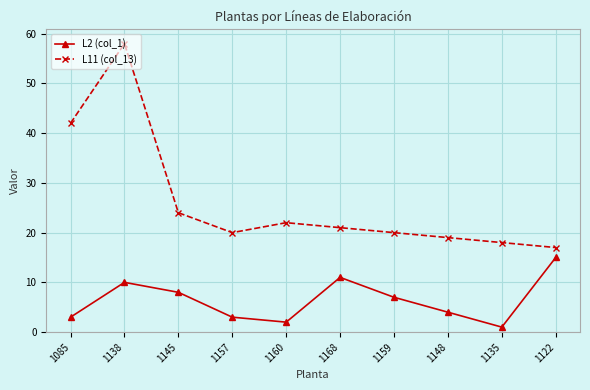

Reading left to right, list all the values displayed in this chart.

L2 (col_1): 3	10	8	3	2	11	7	4	1	15
L11 (col_13): 42	58	24	20	22	21	20	19	18	17